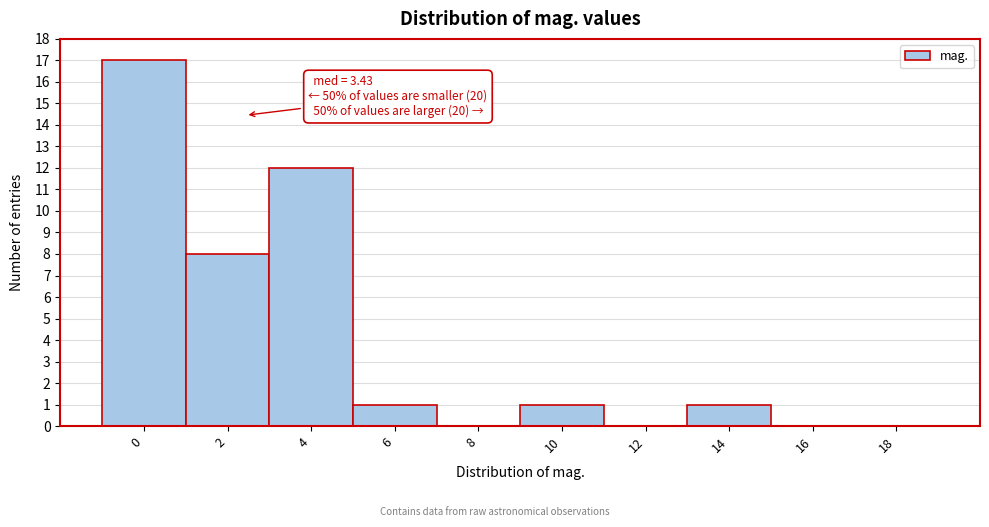

Reading left to right, extract all data points from this chart.

0=17	2=8	4=12	6=1	8=0	10=1	12=0	14=1	16=0	18=0